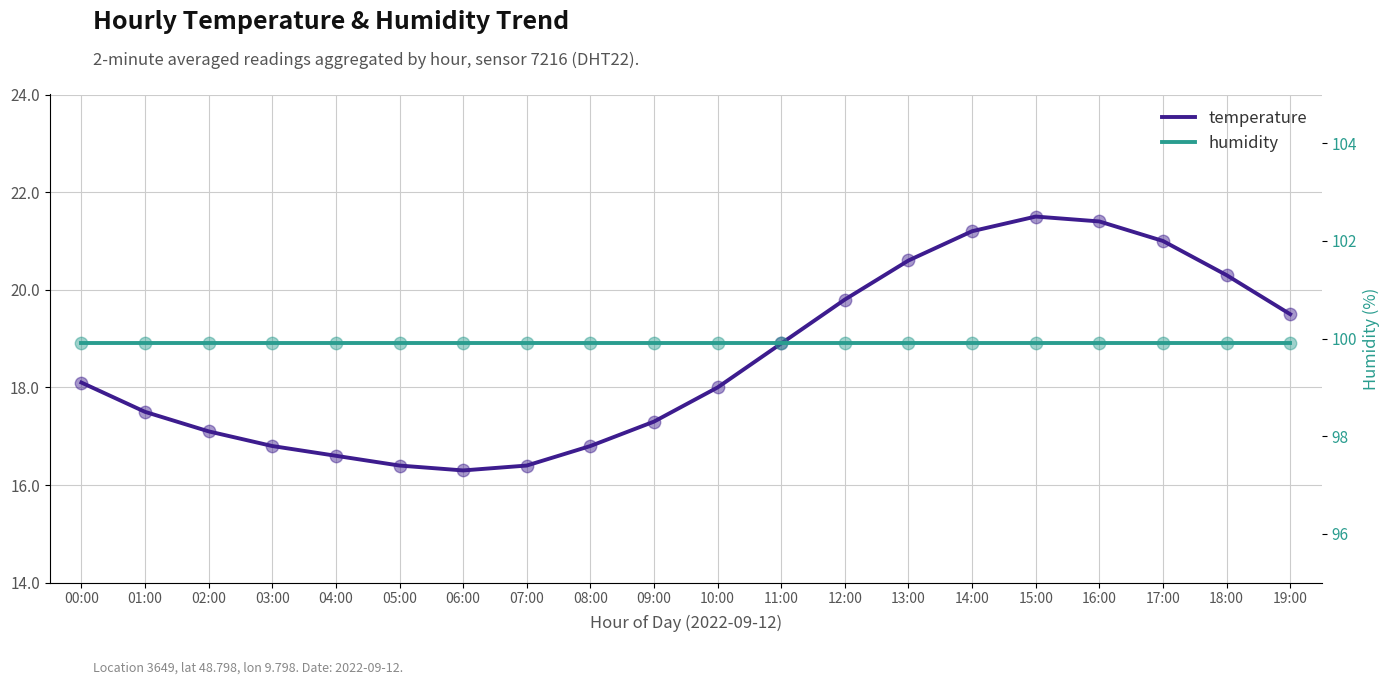

At which category is the sum across all series the highest?

15:00